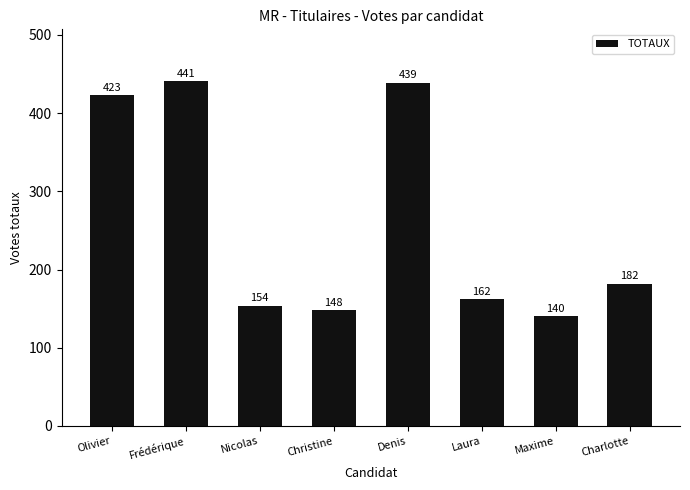

Reading left to right, extract all data points from this chart.

423	441	154	148	439	162	140	182